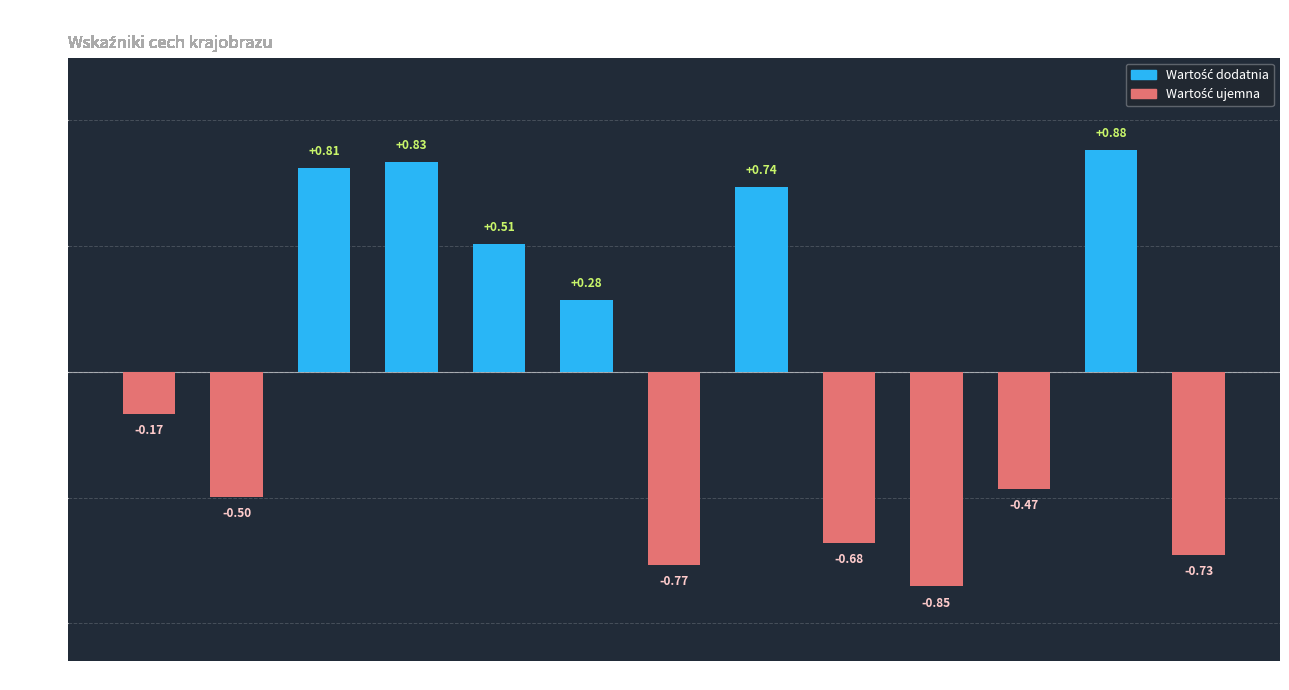

Where does the data first go above 0?

A3b